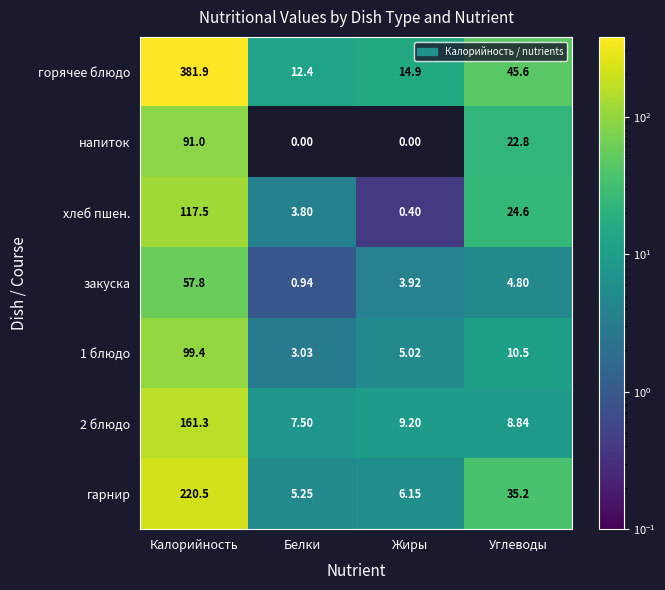

How many data points in напиток are less than 22?

2